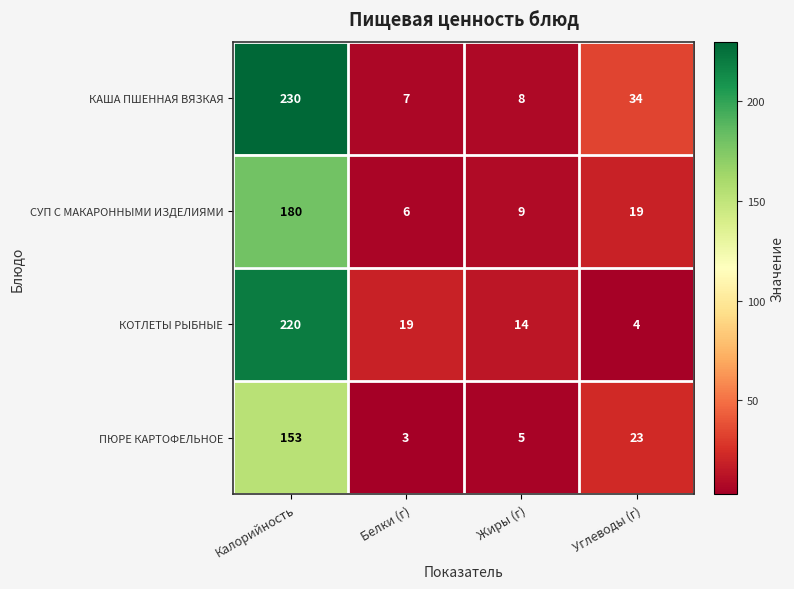

What value does the КАША ПШЕННАЯ ВЯЗКАЯ series have at Белки (г), to the nearest 5?

5